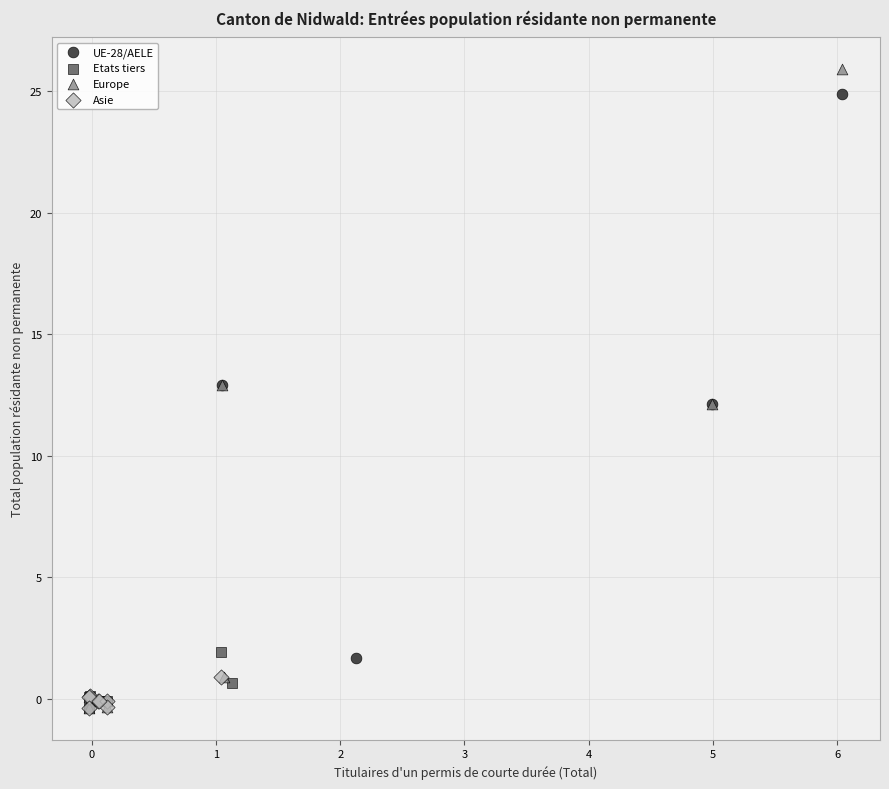

Which series contains the highest Y value?

Europe